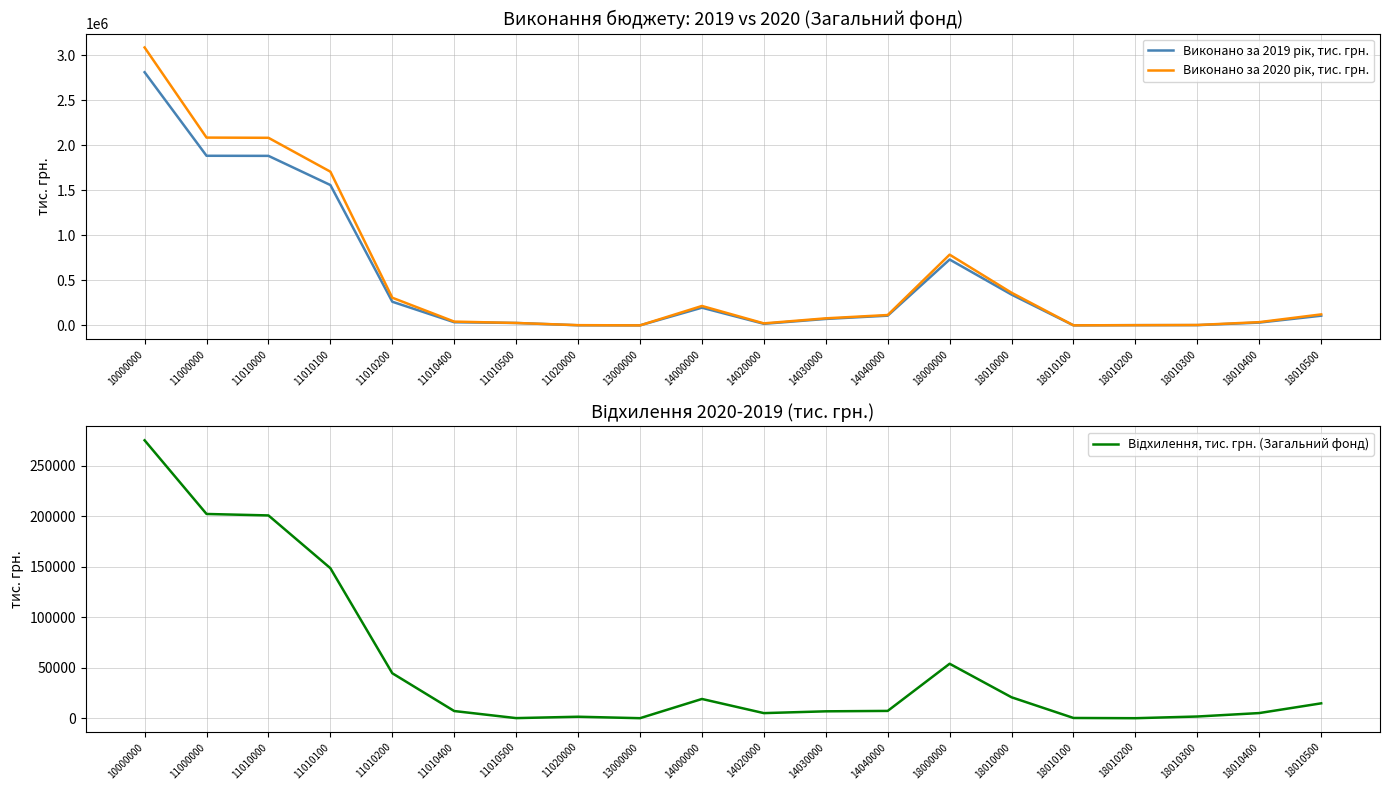

How many categories are shown in the chart?

20